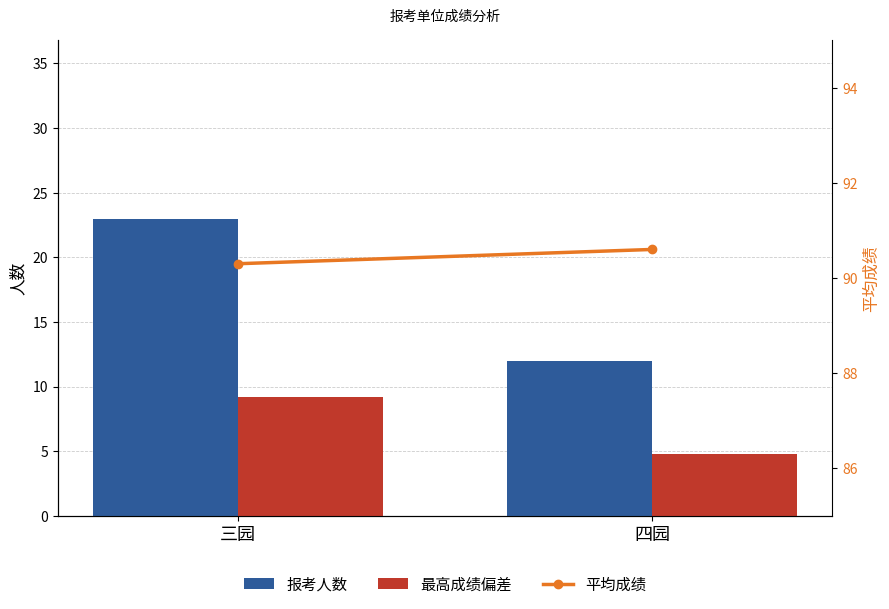

Which series has the largest total across all categories?

平均成绩